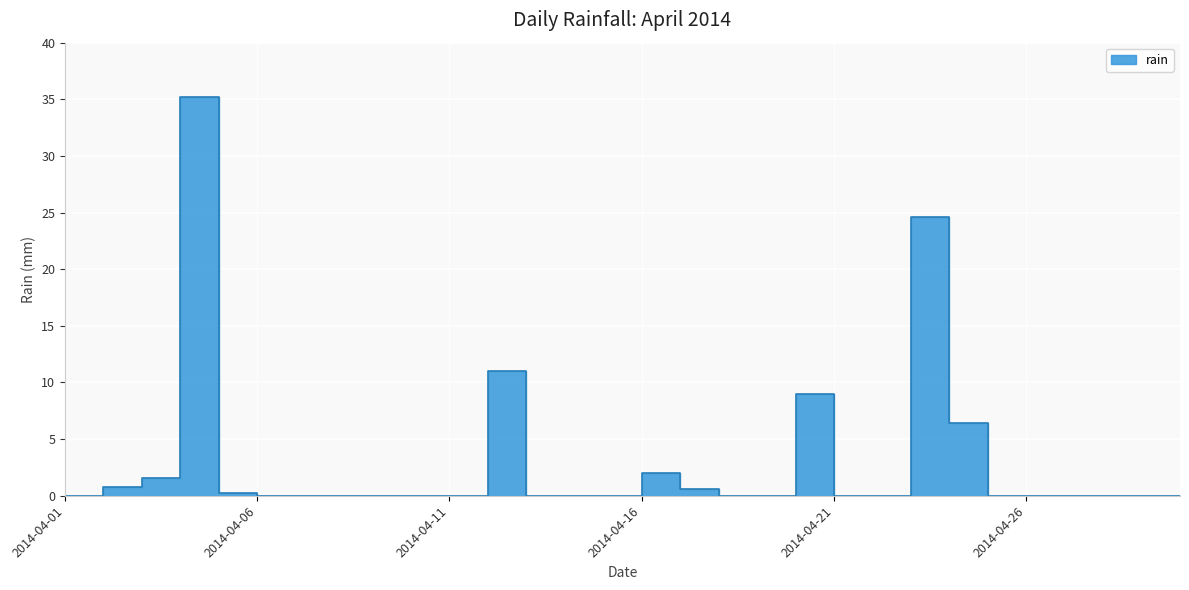

How many points are higher than both their immediate neighbors (excluding endpoints)?

5